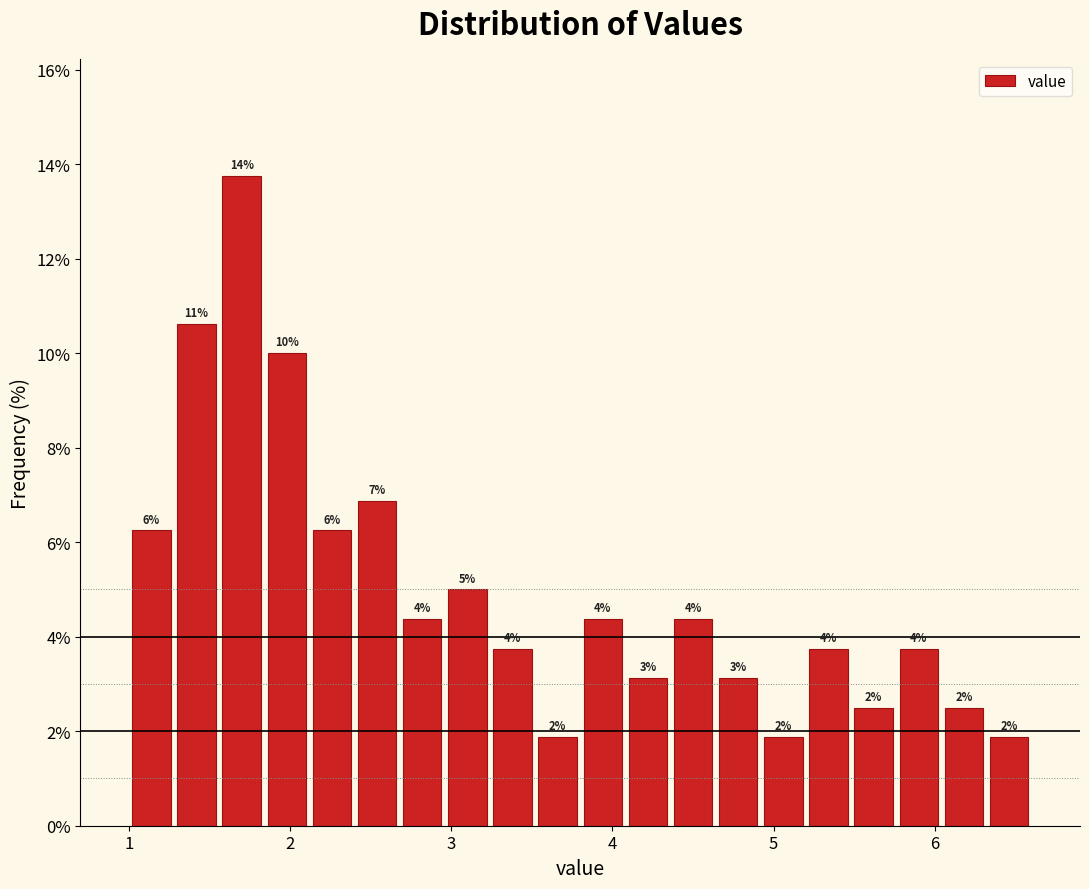

Around what value on the x-axis is the tallest bar? Give the approximate position of its centre, as read against the axis.

1.7